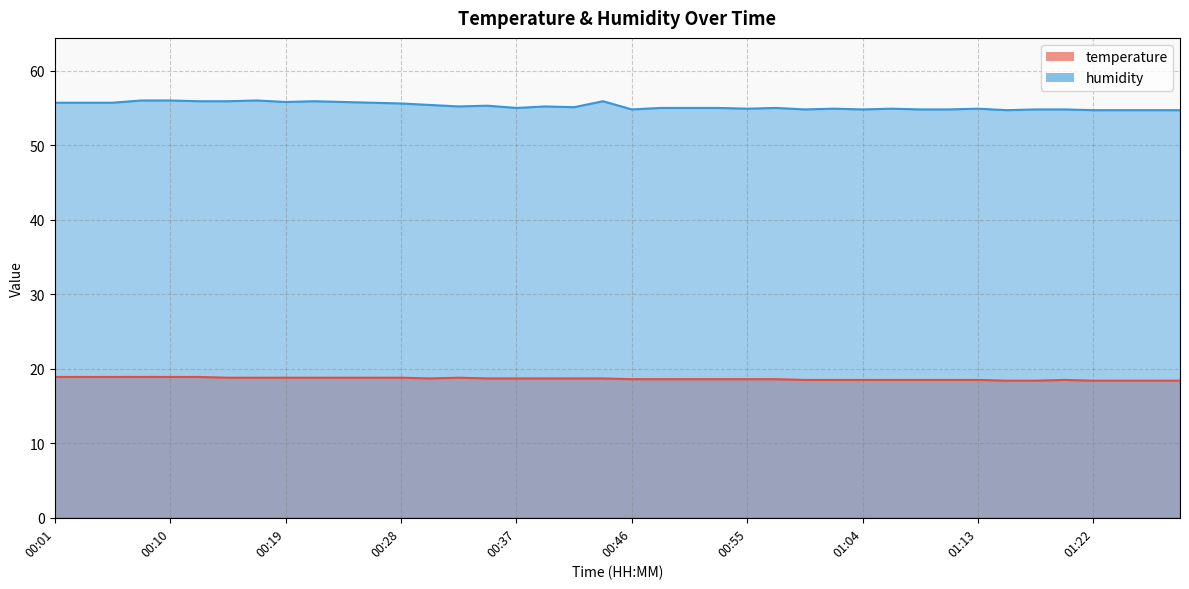

Where does the humidity series first go above 55?

00:01